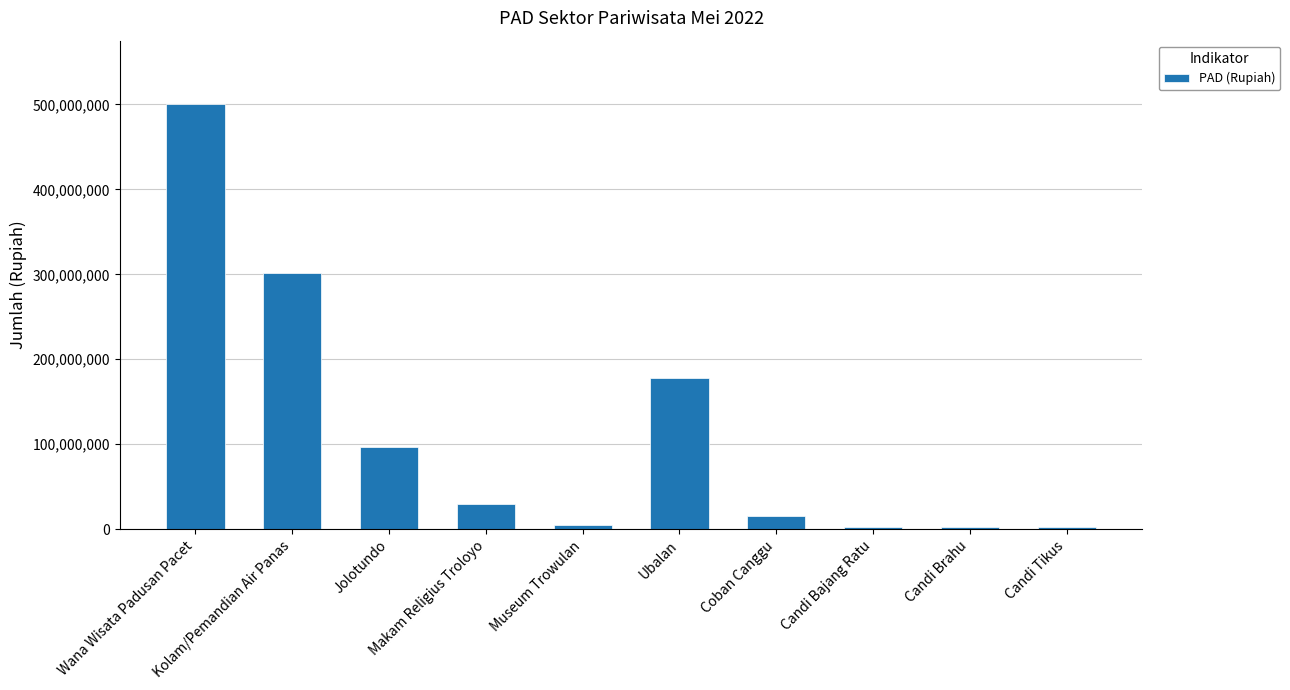

What is the average value?

113319750